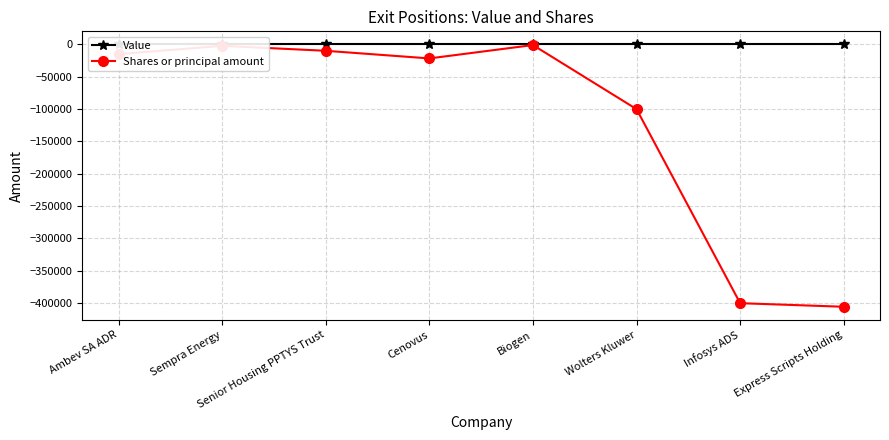

At which category does the chart reach its peak across all series?

Ambev SA ADR